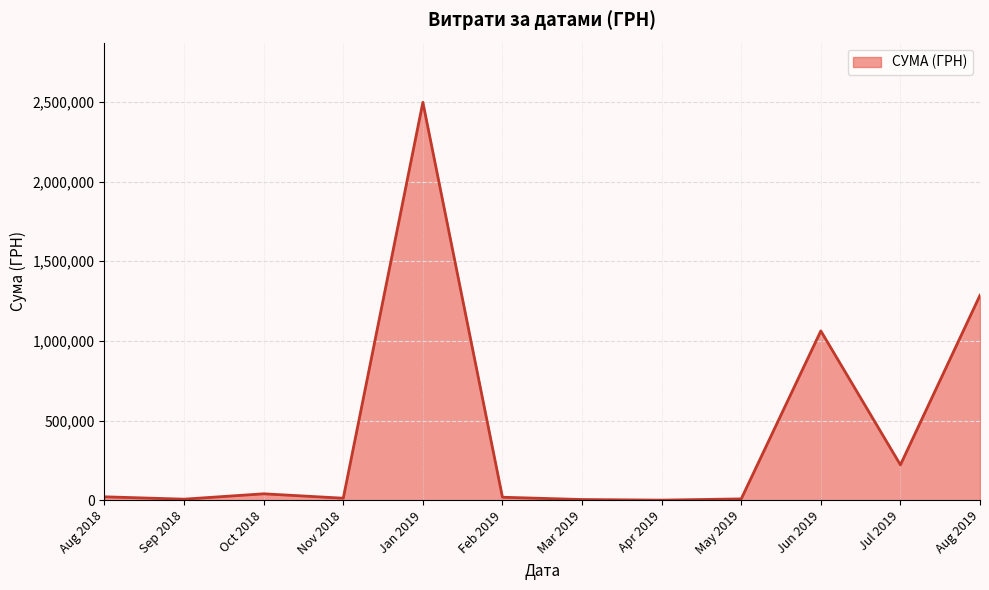

Does the chart have visible grid lines?

Yes